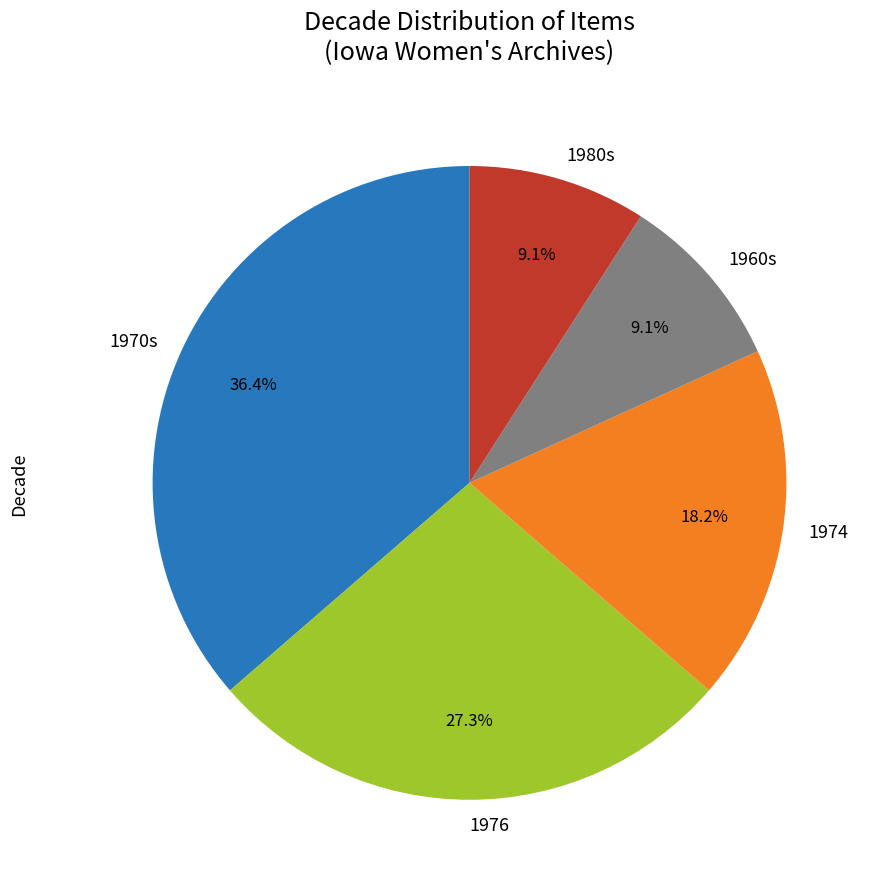

What is the largest slice in the pie chart?

1970s